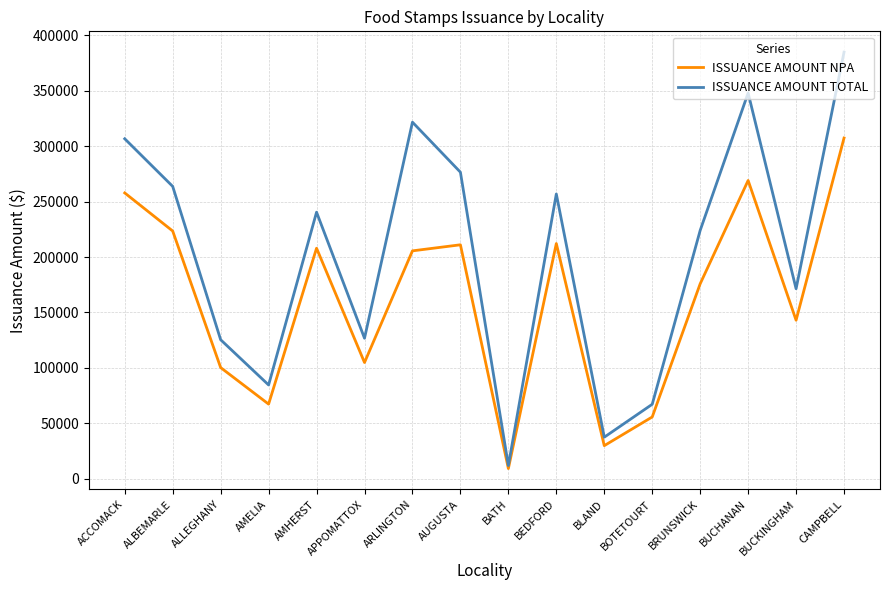

What is the spread (max minus min) of values at AMELIA?

17270